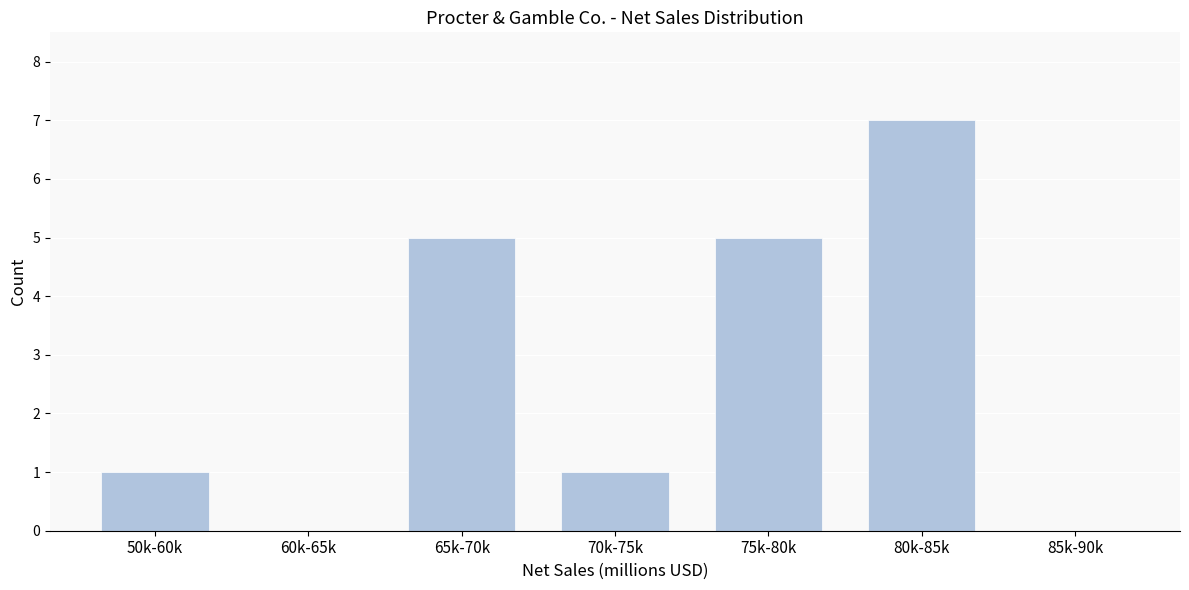

Reading right to left, what are all the values shown in this chart?

85k-90k=0	80k-85k=7	75k-80k=5	70k-75k=1	65k-70k=5	60k-65k=0	50k-60k=1